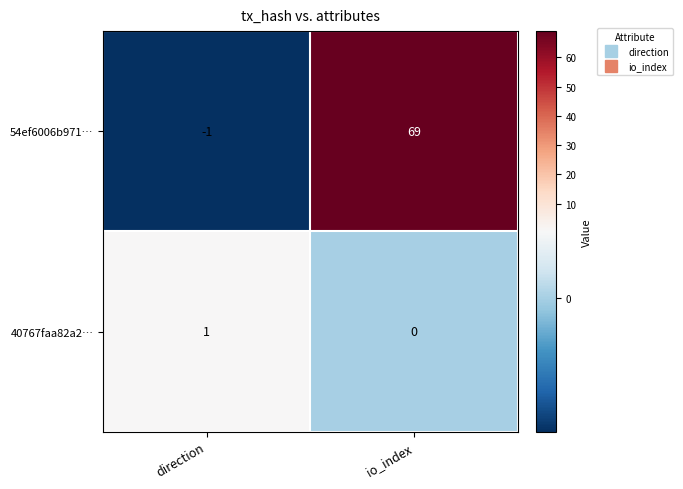

At which label is 40767faa82a2… closest to 0?

io_index